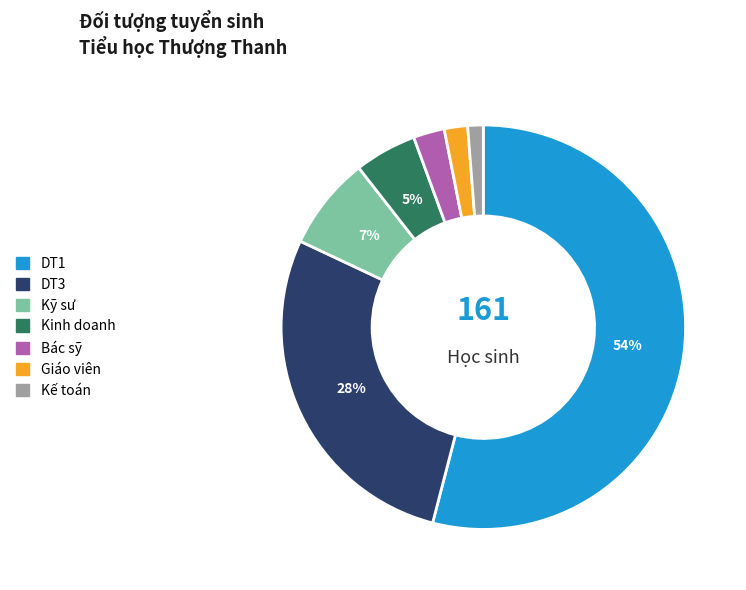

Is DT3 the majority of the pie?

No